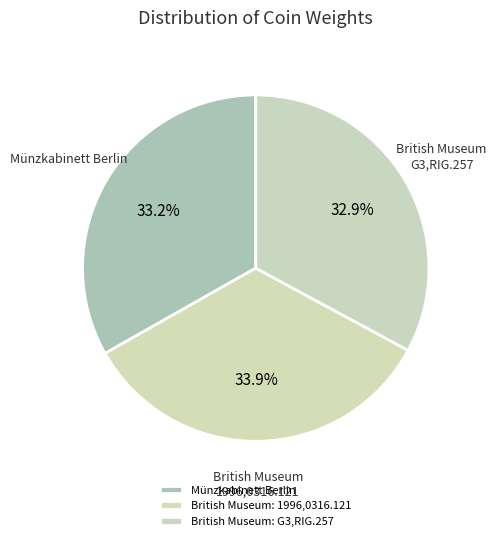

What is the largest slice in the pie chart?

British Museum: 1996,0316.121